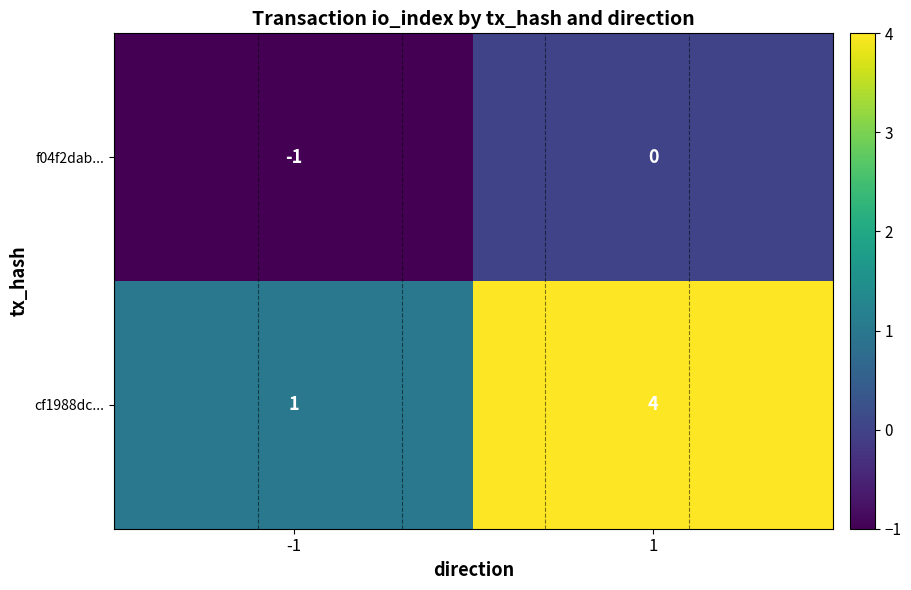

At how many categories does at least one series exceed 2?

1